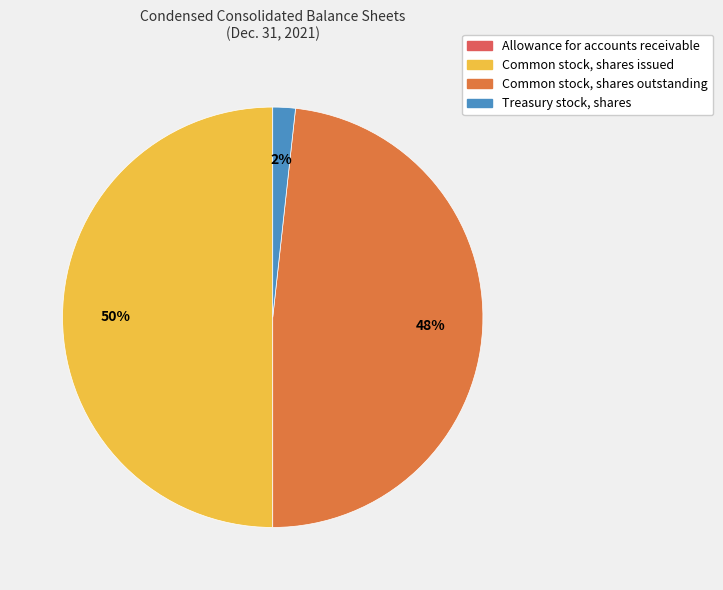

What is the smallest slice in the pie chart?

Allowance for accounts receivable